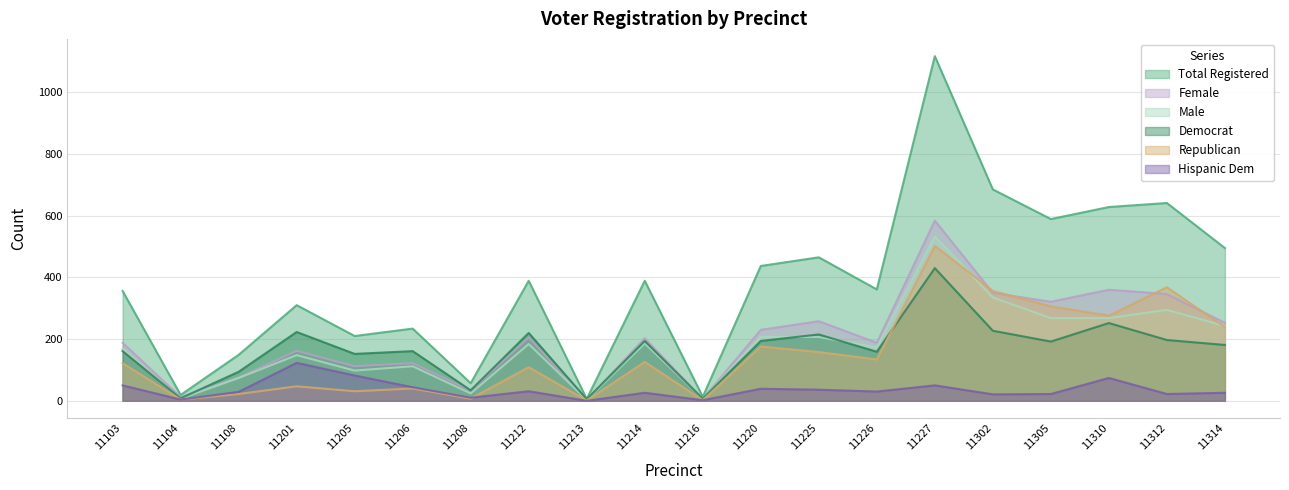

What is the total value across all series at 11205?

685